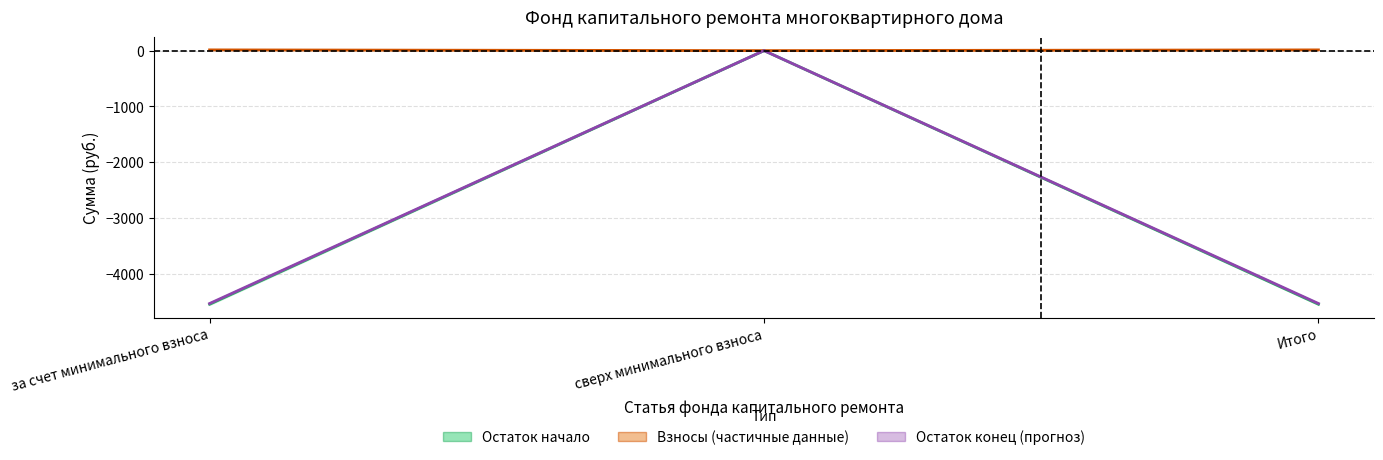

The value of Остаток конец at сверх минимального взноса is 0.0. True or false?

True